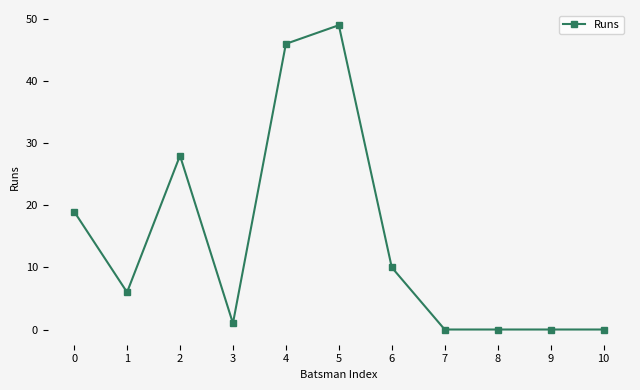

Is this an area chart (filled region under the line)?

No